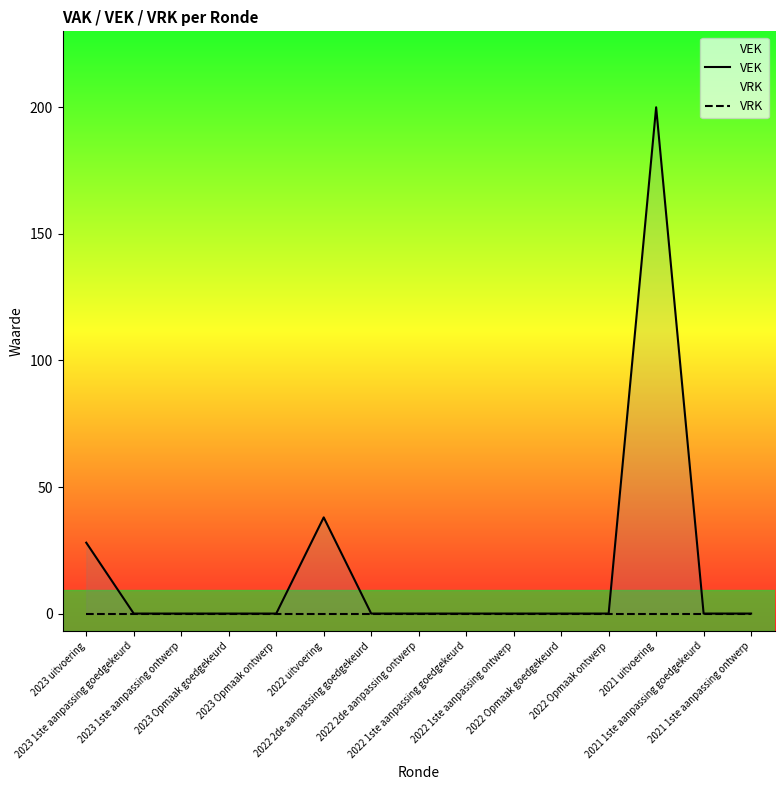

At which label is VEK closest to 100?

2022 uitvoering